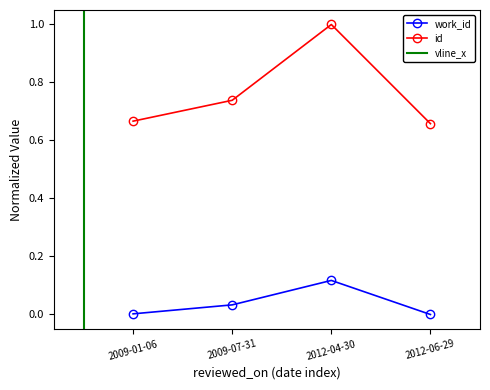

At which category does id reach its first local peak?

2012-04-30